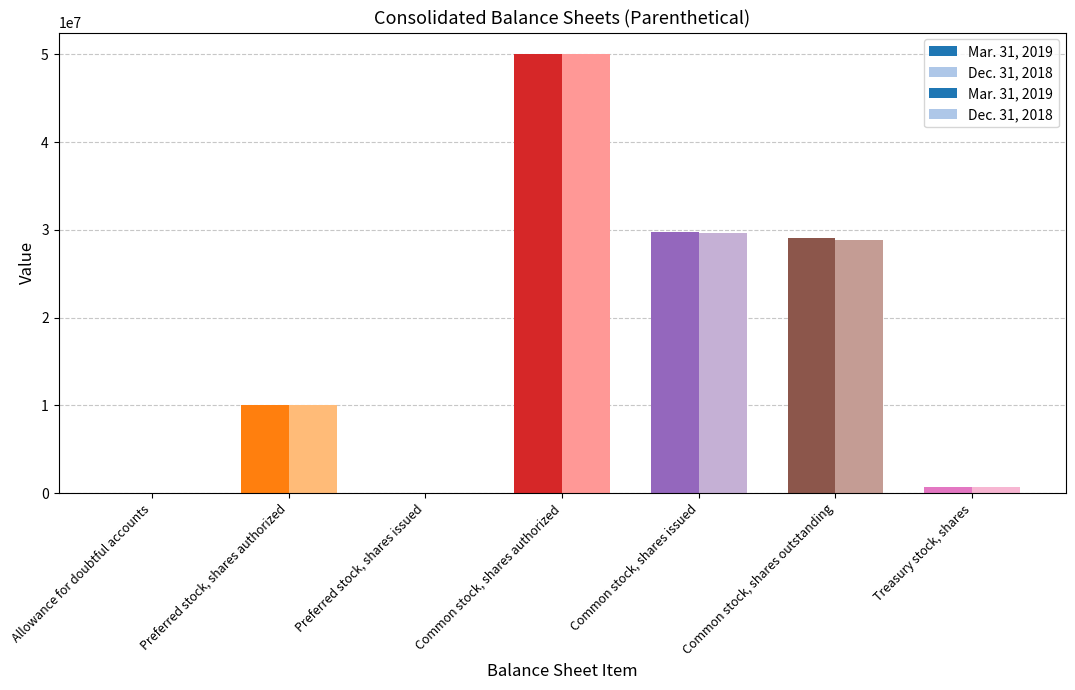

What is the total value across all series at Common stock, shares authorized?

100000000